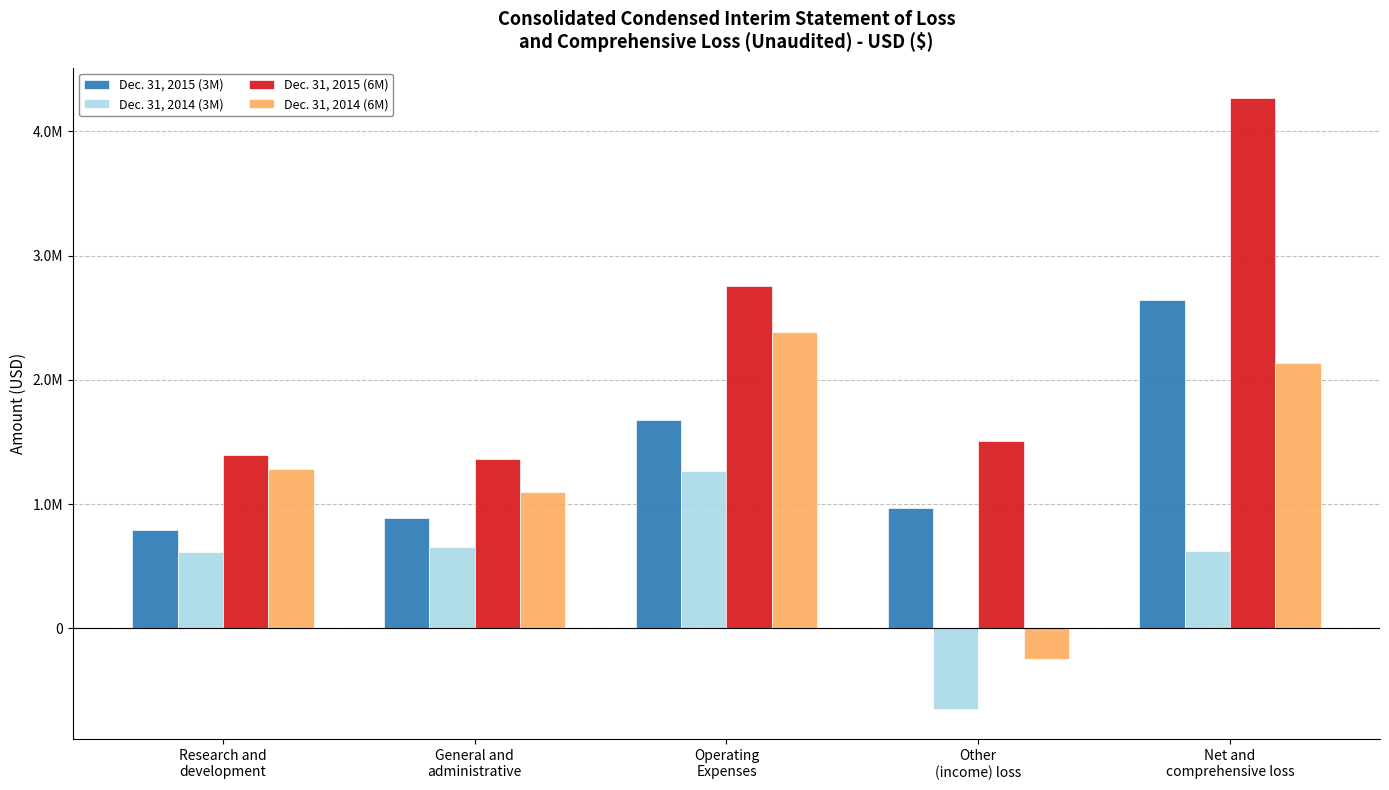

What are all the series names shown in the legend?

Dec. 31, 2015 (3M), Dec. 31, 2014 (3M), Dec. 31, 2015 (6M), Dec. 31, 2014 (6M)